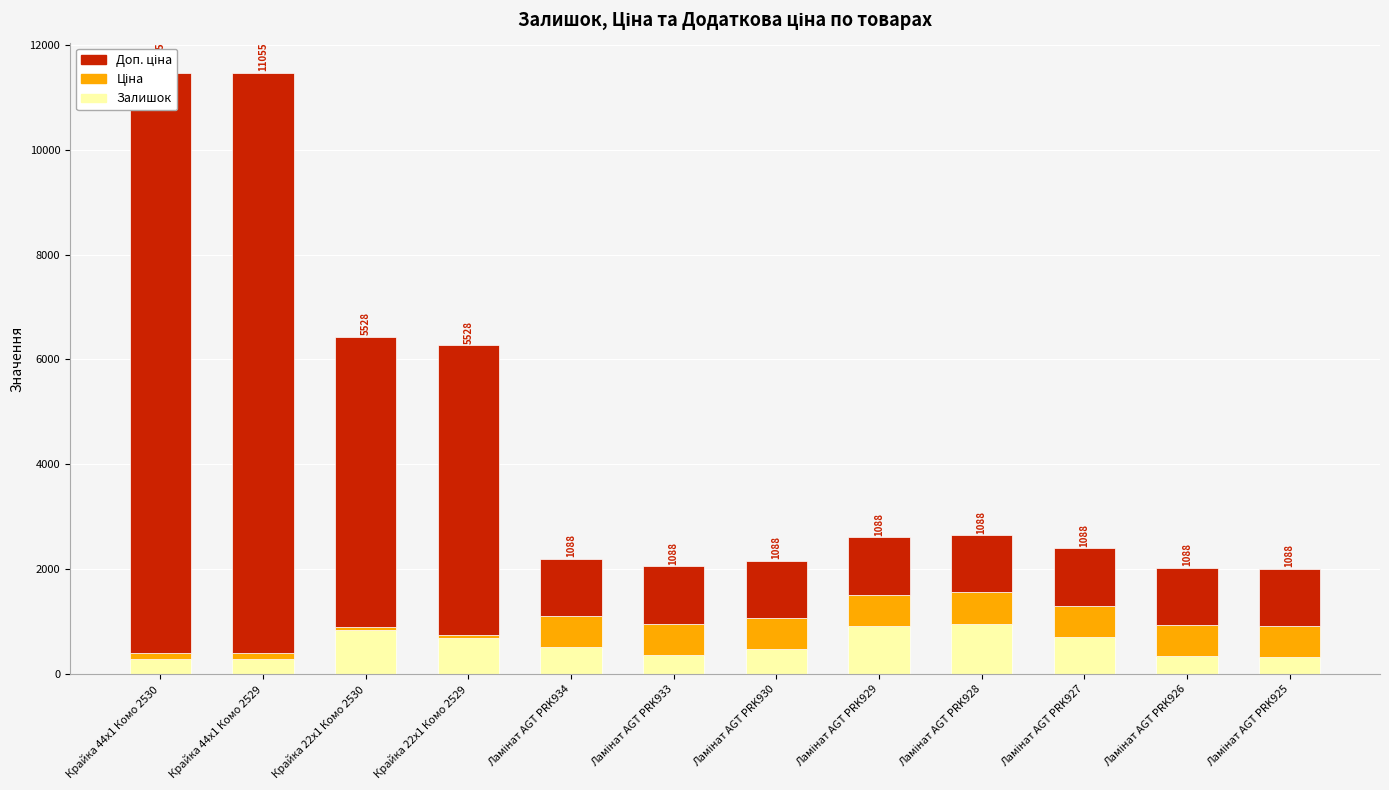

At which category does the chart reach its peak across all series?

Крайка 44x1 Комо 2530